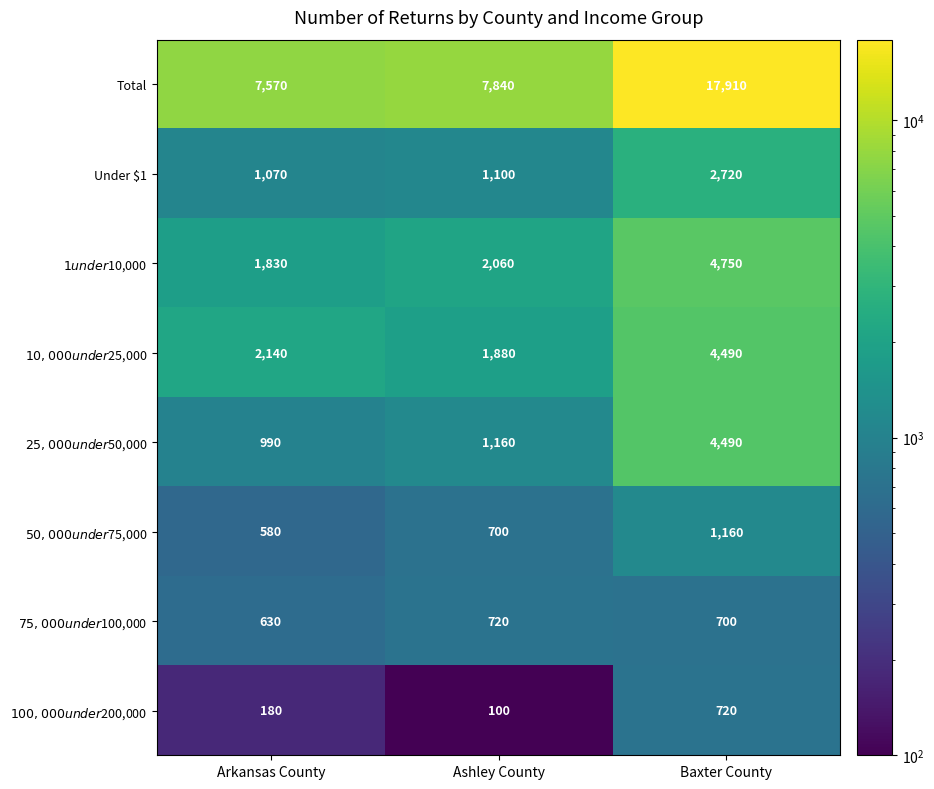

Which series has the largest total across all categories?

Total